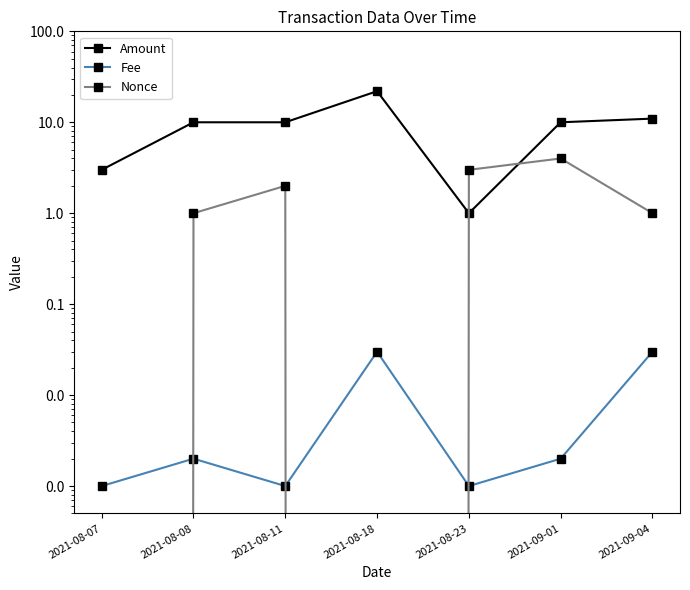

Reading right to left, what are all the values shown in this chart?

Amount: 11.0	10.0	1.0	22.0	10.0	10.0	3.0
Fee: 0.0	0.0	0.0	0.0	0.0	0.0	0.0
Nonce: 1.0	4.0	3.0	0.0	2.0	1.0	0.0